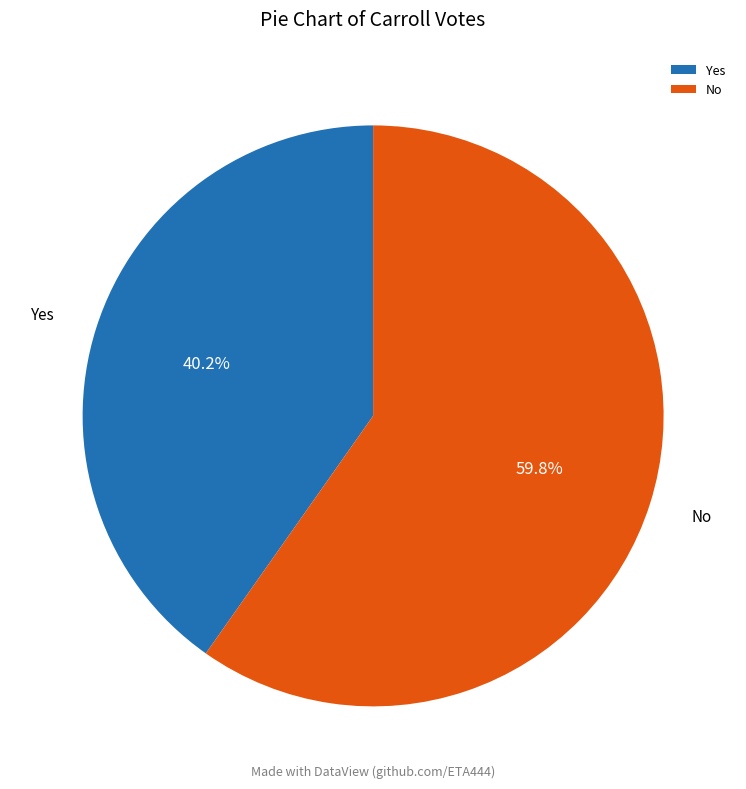

Between Yes and No, which is larger?

No